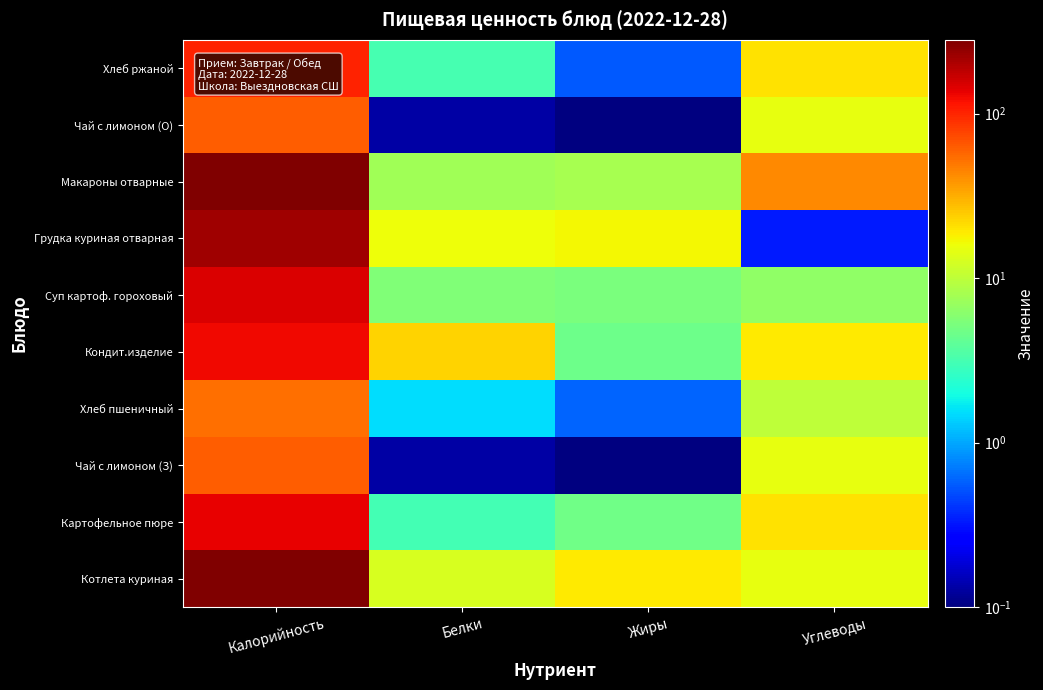

How many categories are shown in the chart?

4